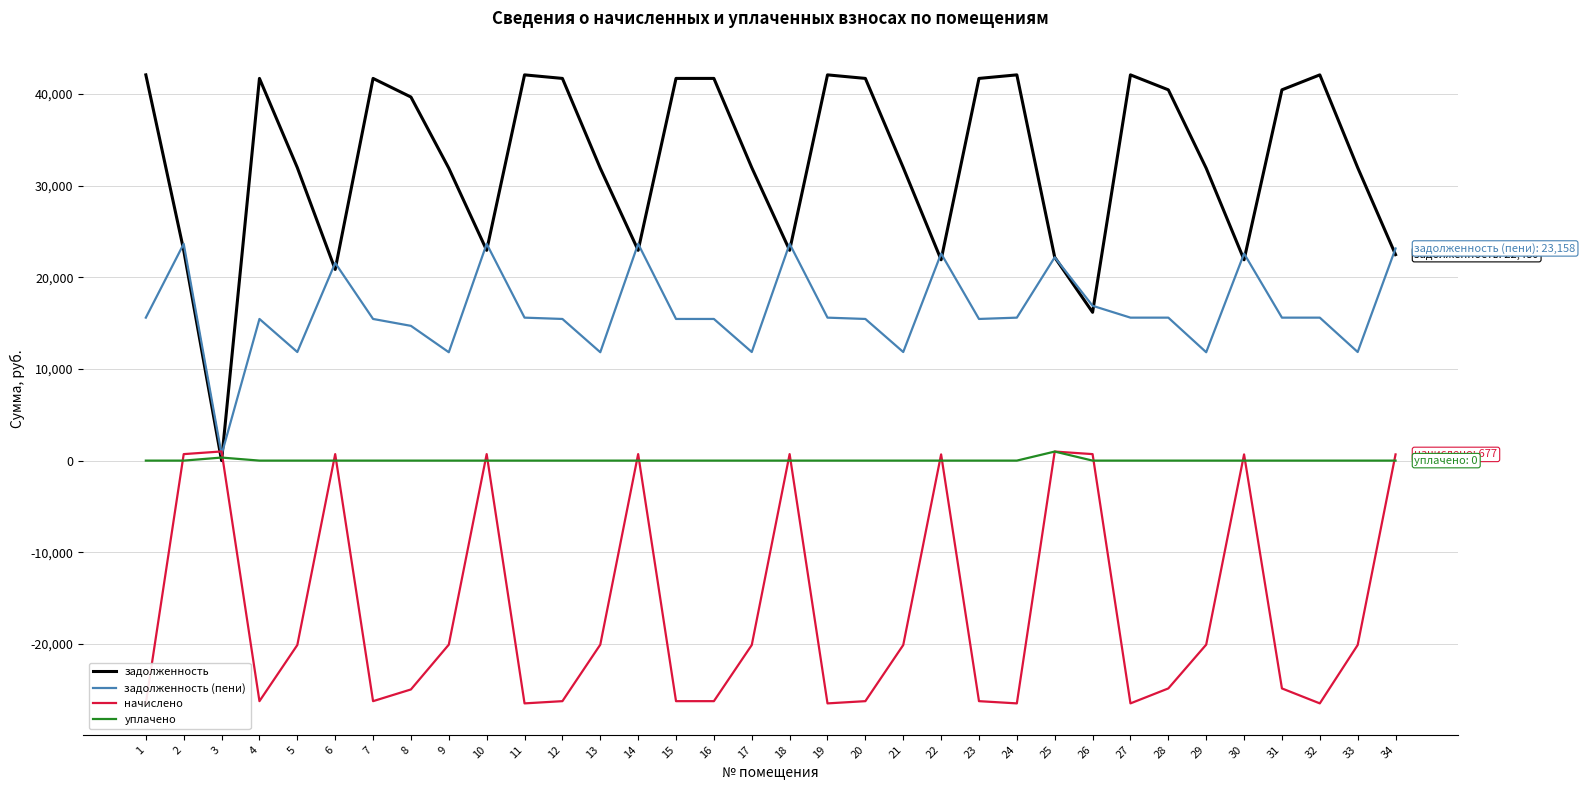

Does the chart have visible grid lines?

Yes